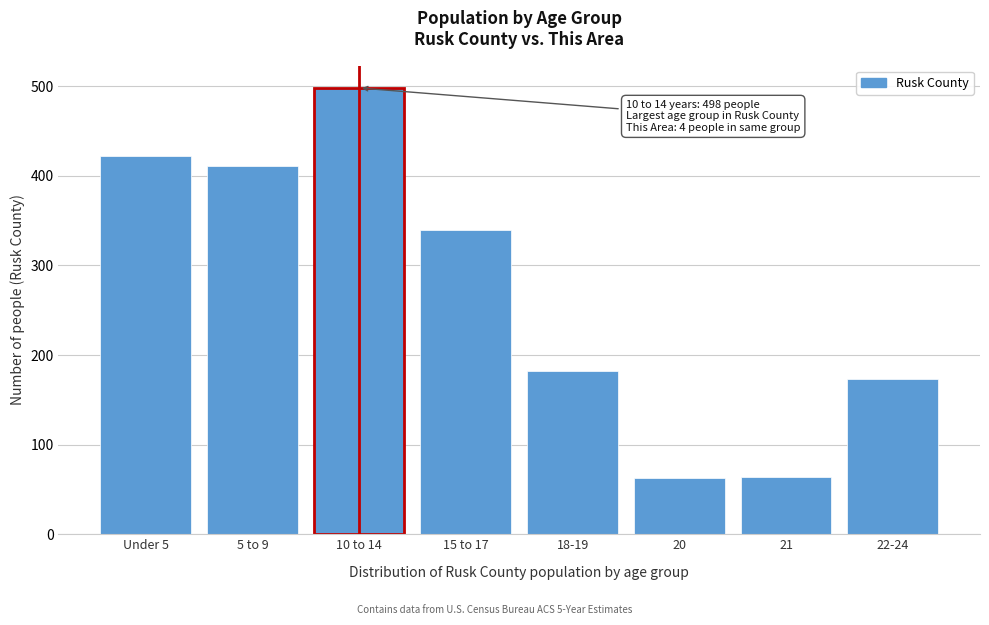

What is the value of the 6th bar from the left?

63